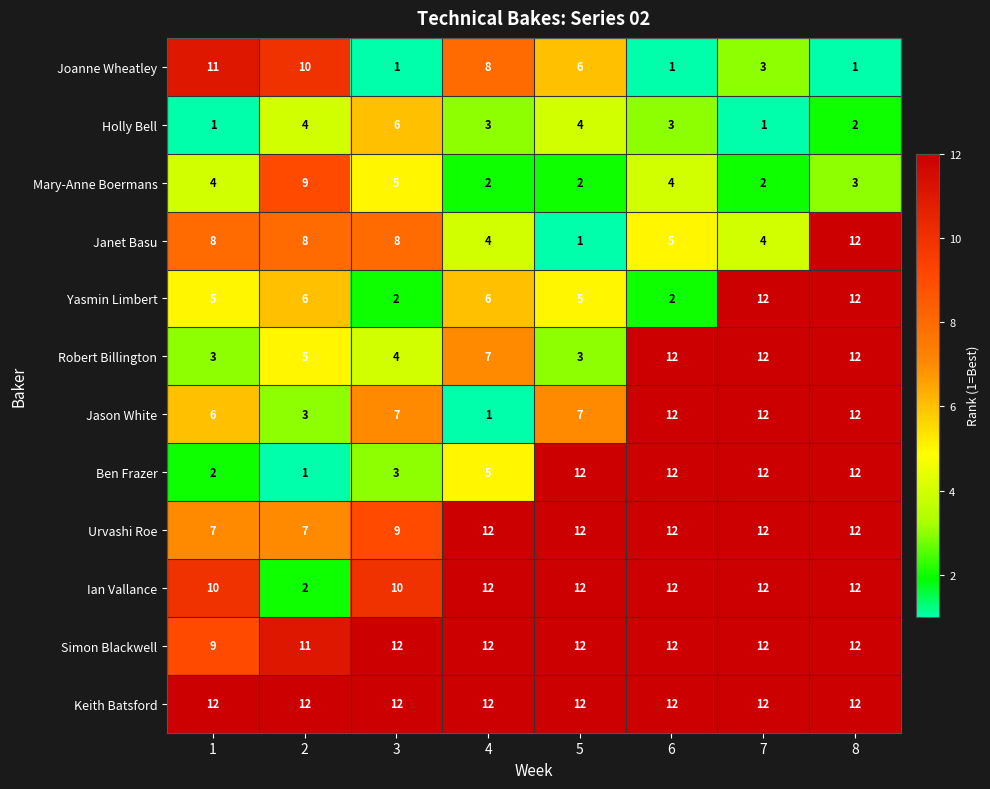

How many series are shown in this chart?

12